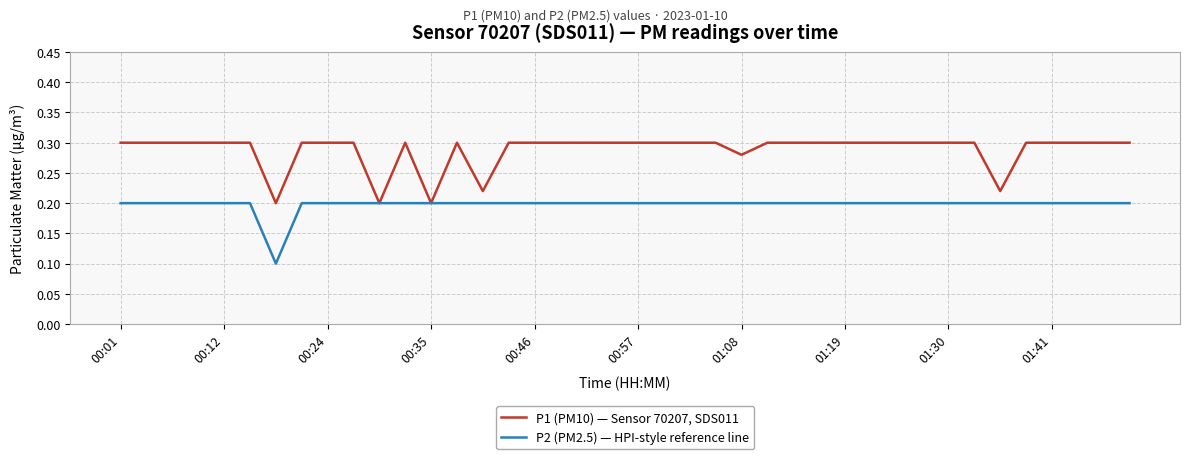

Rank the series by their maximum value, from lowest to highest.

P2 (PM2.5) — HPI-style reference line, P1 (PM10) — Sensor 70207, SDS011